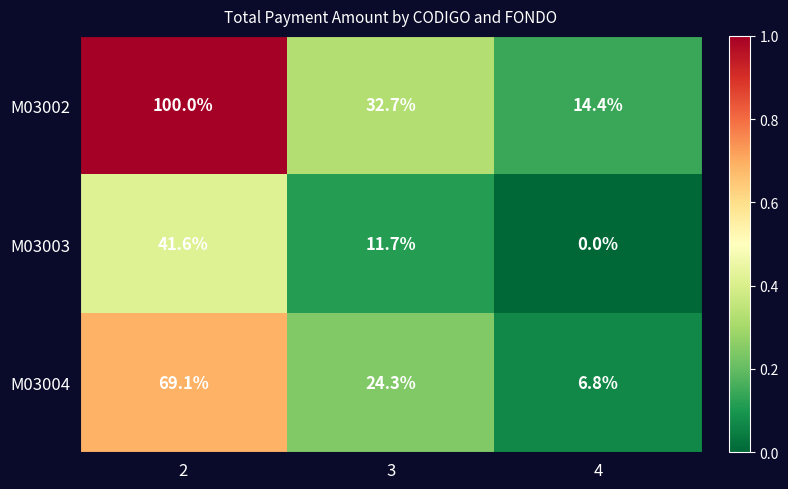

Reading right to left, what are all the values shown in this chart?

M03002: 4=14.4	3=32.7	2=100.0
M03003: 4=0.0	3=11.7	2=41.6
M03004: 4=6.8	3=24.3	2=69.1